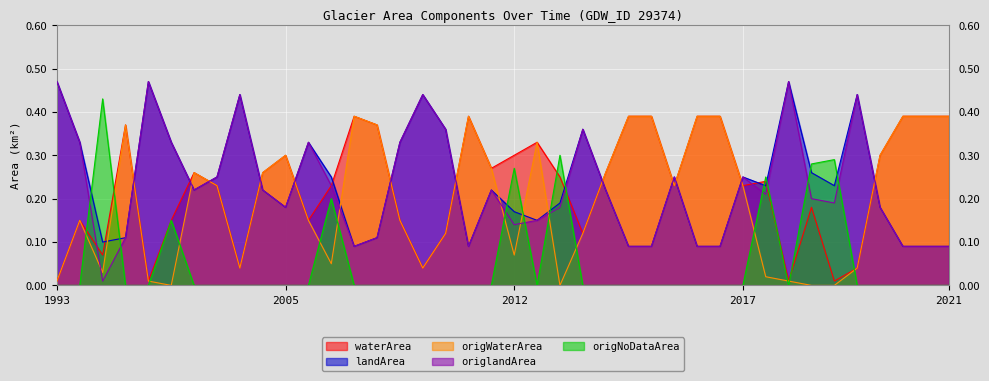

Which category has the lowest value in the origWaterArea series?

1998_09